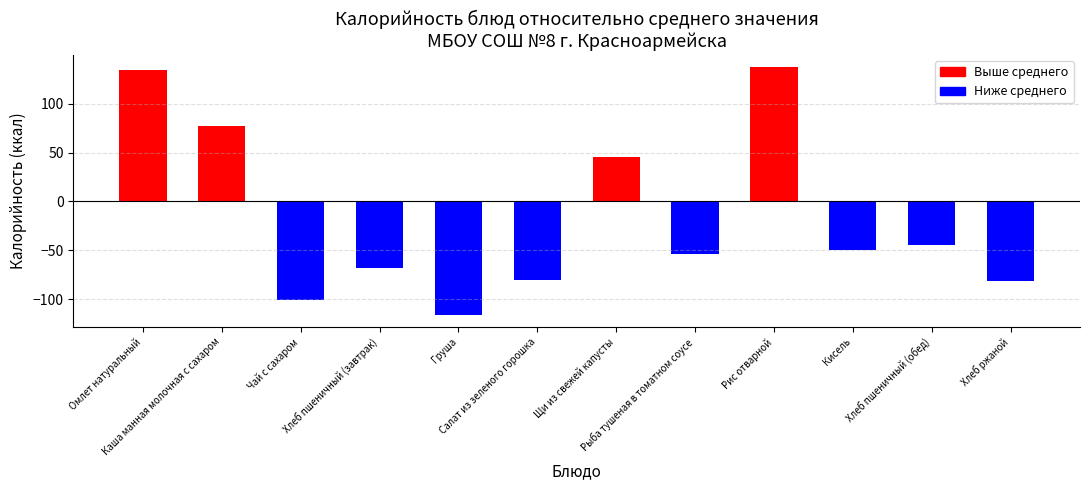

What is the smallest value displayed?

-115.8